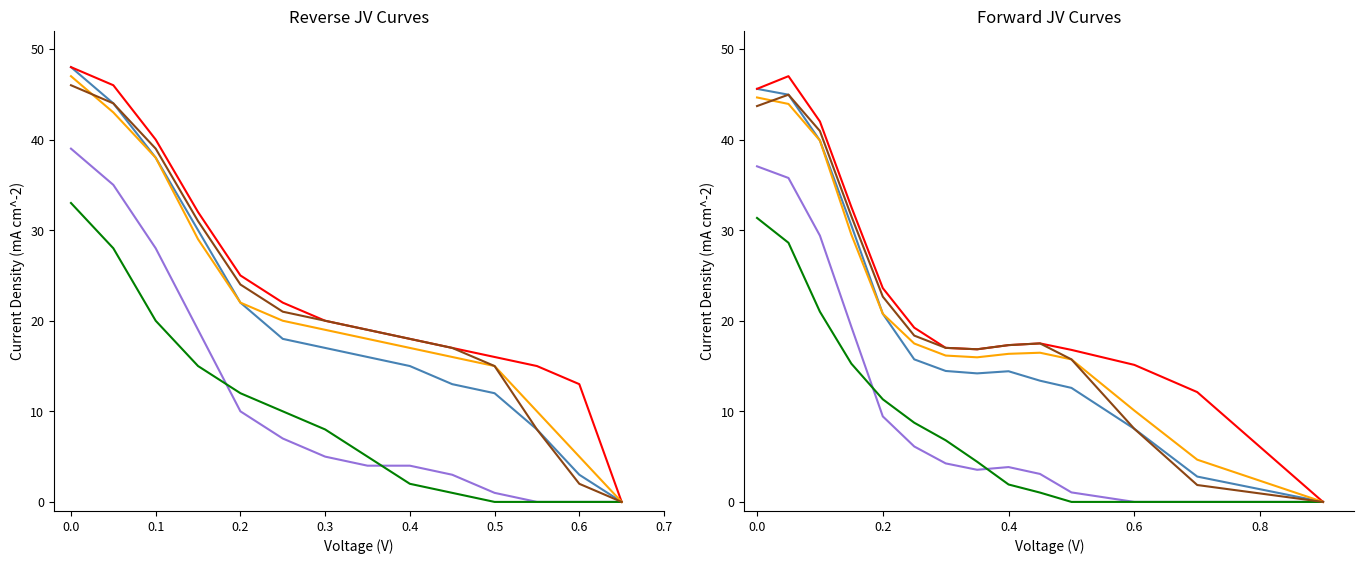

True or false: QH2019 E13 has more than 1 points higher than both neighbors.

True